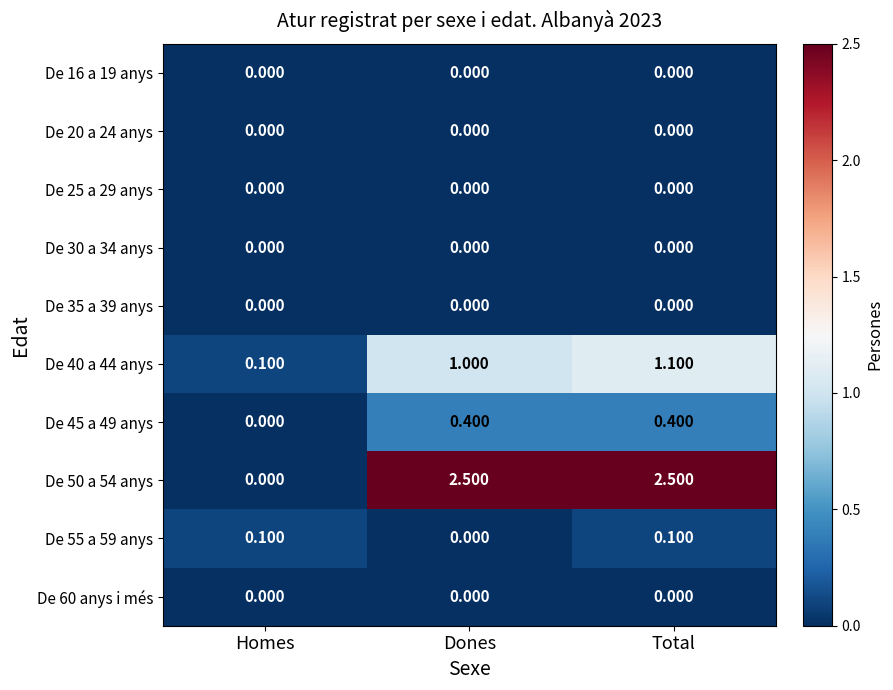

At which label is De 40 a 44 anys closest to 0?

Homes